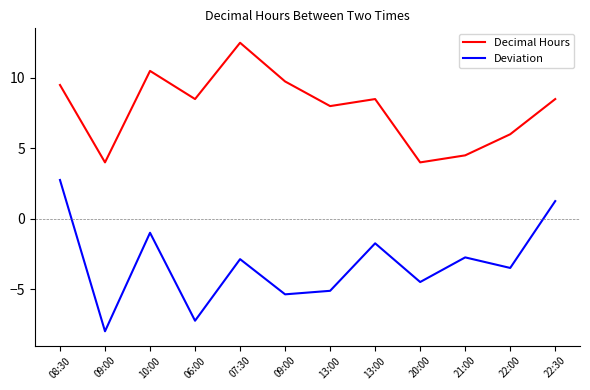

True or false: Decimal Hours and Deviation cross at least once.

False